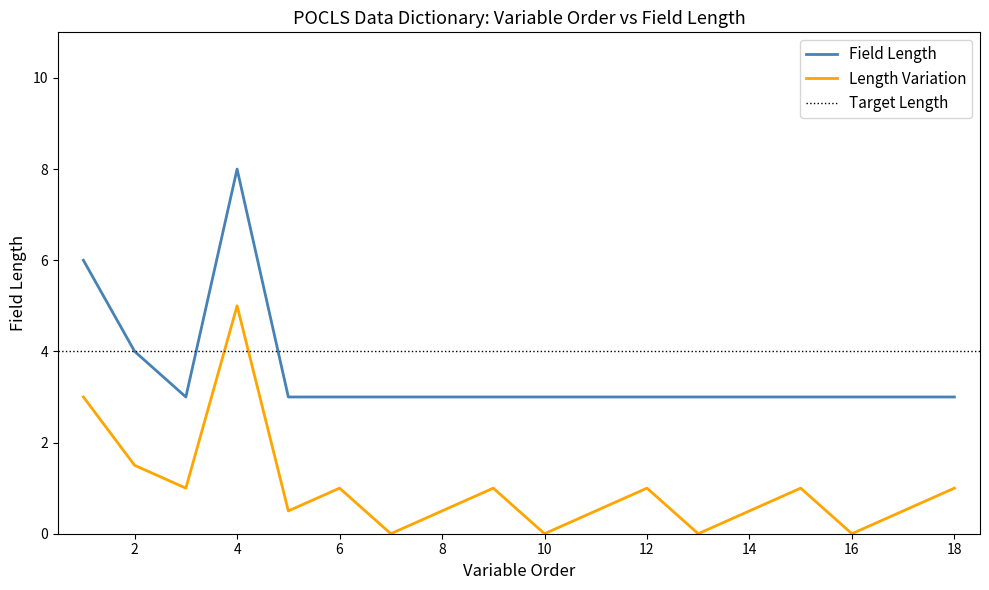

Which category has the highest value in the Field Length series?

4